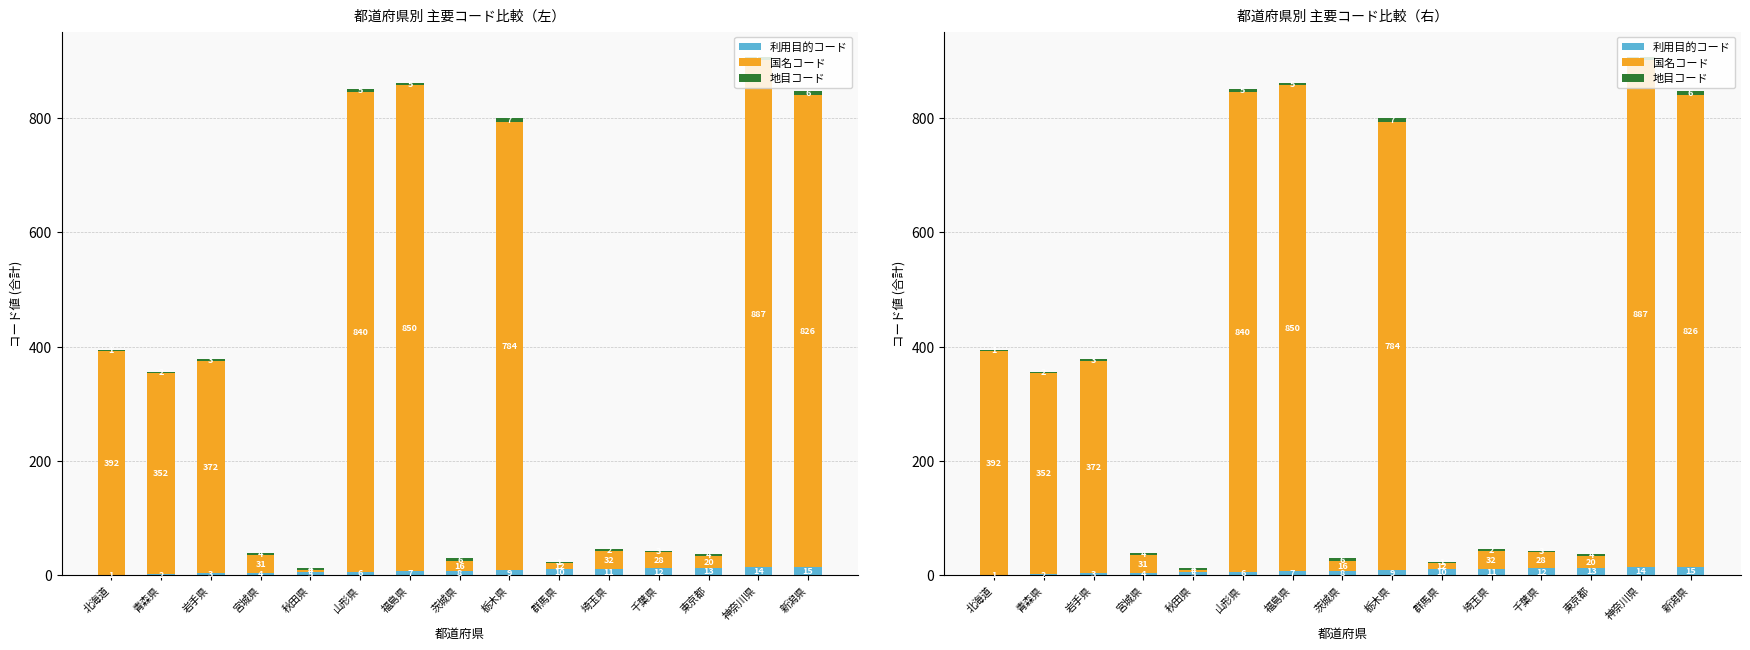

What is the spread (max minus min) of values at 青森県?

350